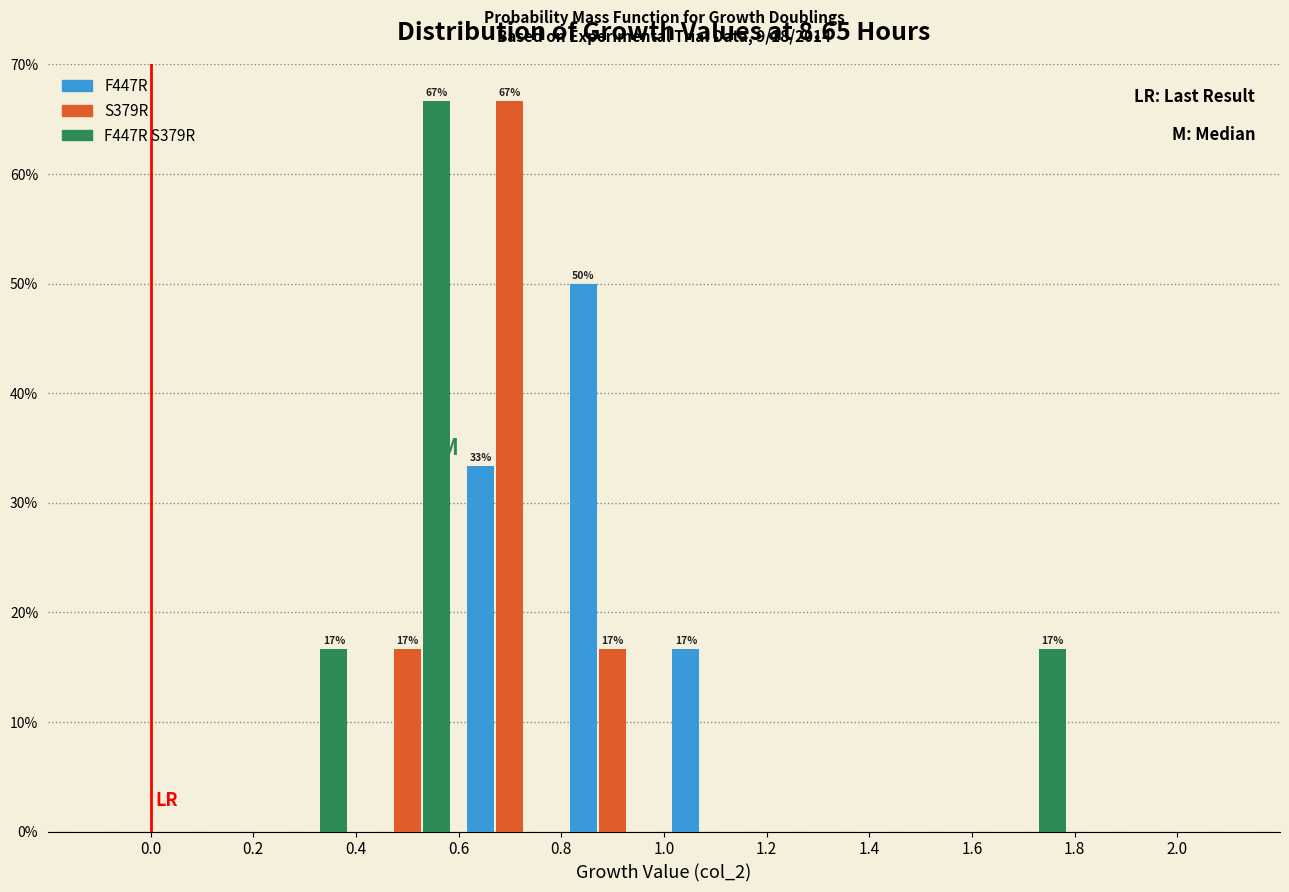

In the S379R series, which range on the x-axis has the tallest bar?

0.6 to 0.8